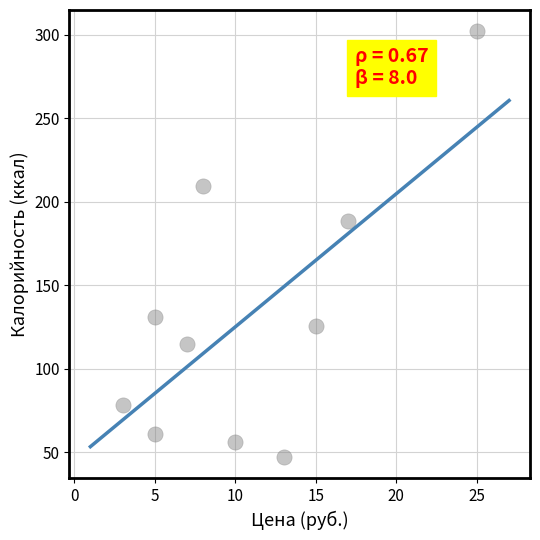

What Y value in the scatter plot is closest to 174?

188.7